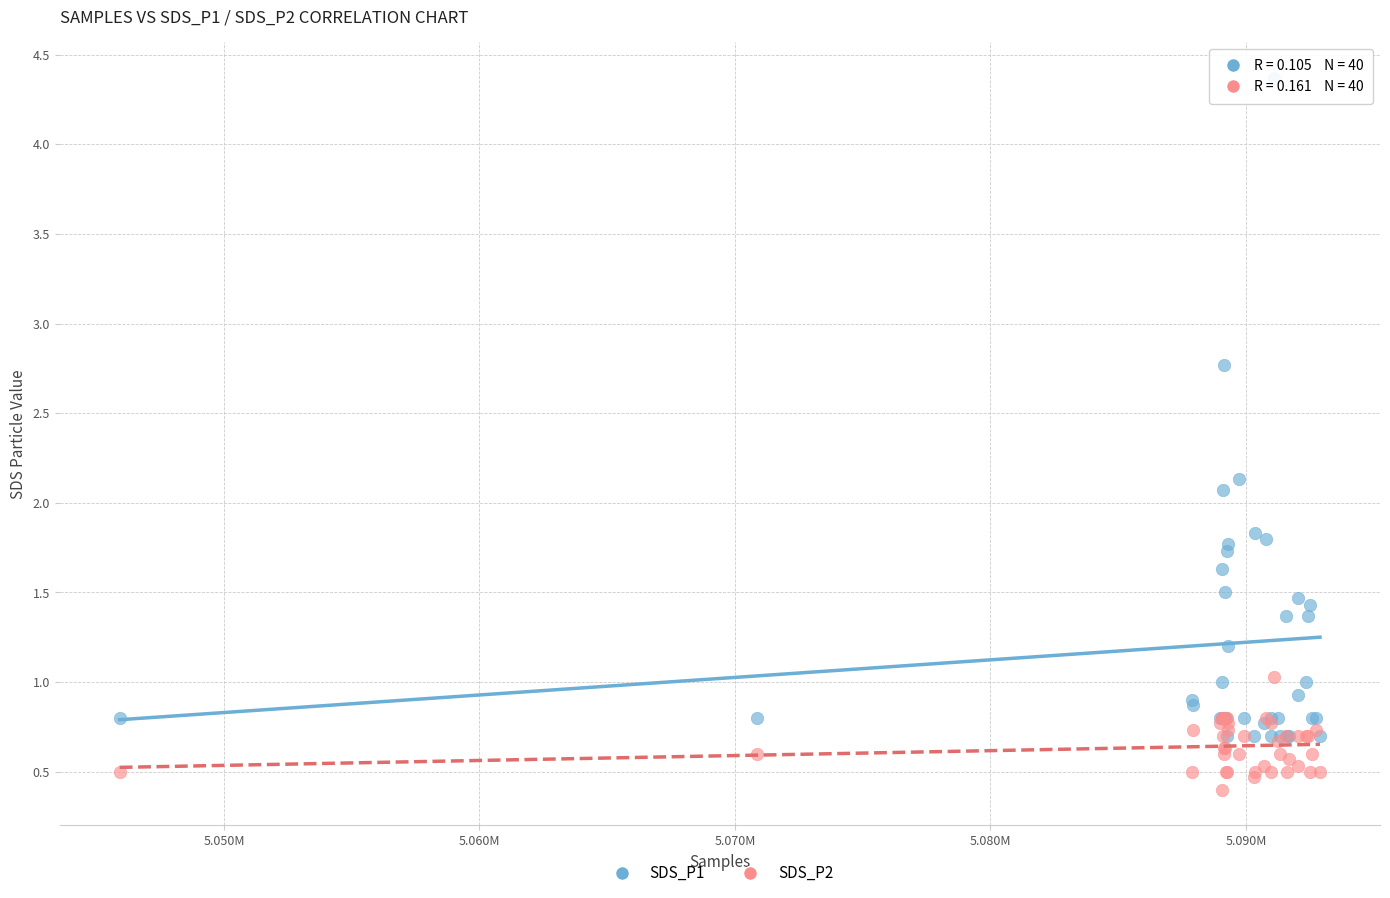

Which series has the widest spread of Y values?

SDS_P1